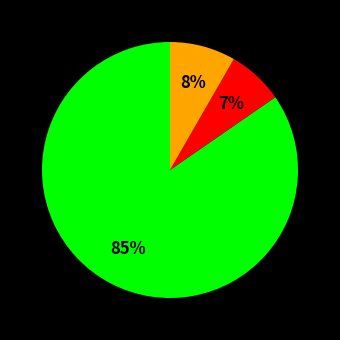

To the nearest percent, what is the difference between the largest and smallest slice percentages?

78%